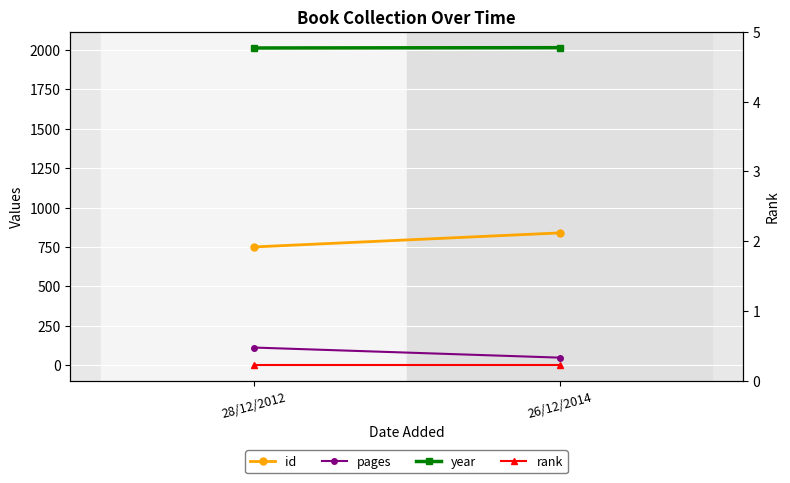

At which category is the sum across all series the highest?

26/12/2014